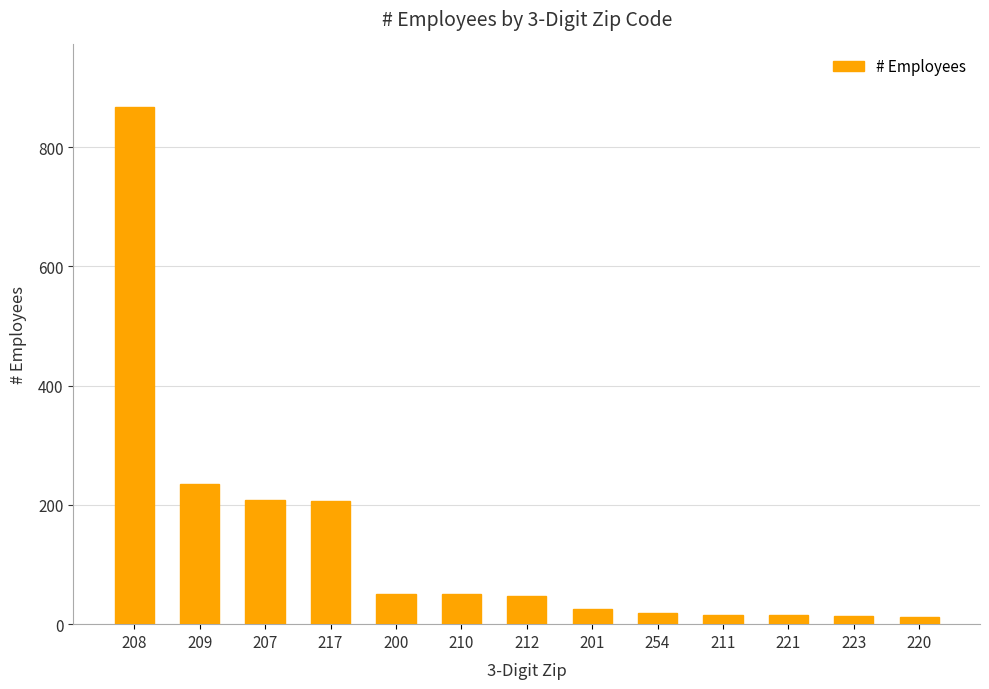

Which category has the highest value across all series?

208